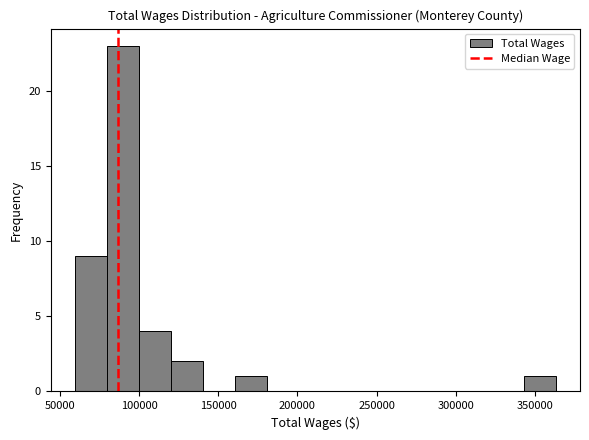

Which range on the x-axis has the tallest bar?

80000 to 100000